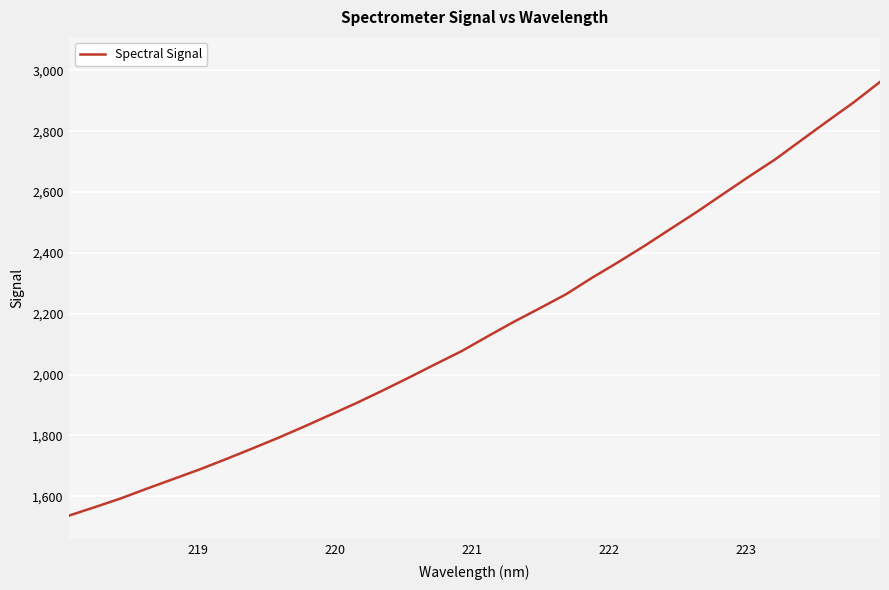

What is the smallest value displayed?

1536.1